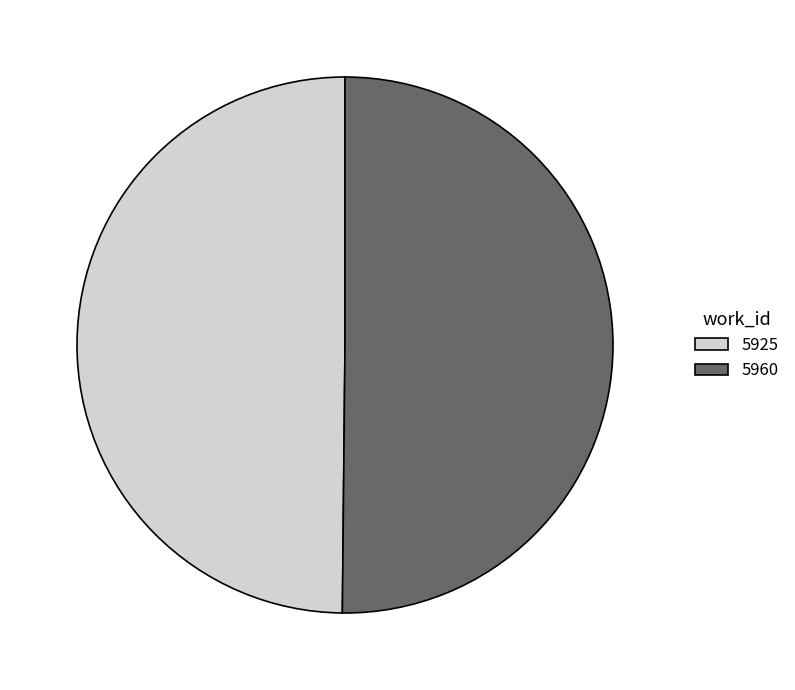

What is the ratio of the value at 5925 to the value at 5960?

1.0